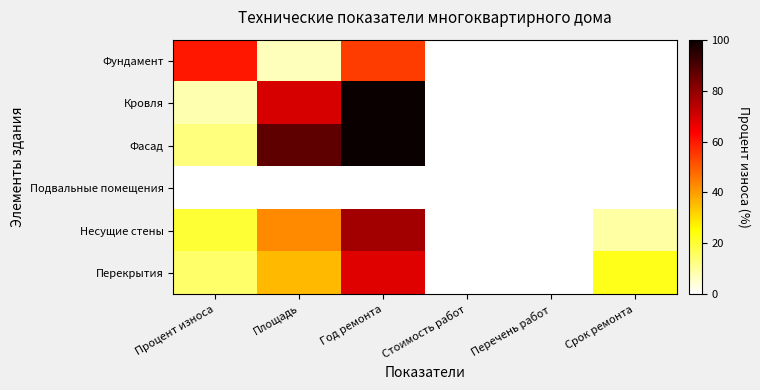

Which category has the lowest value across all series?

Срок ремонта